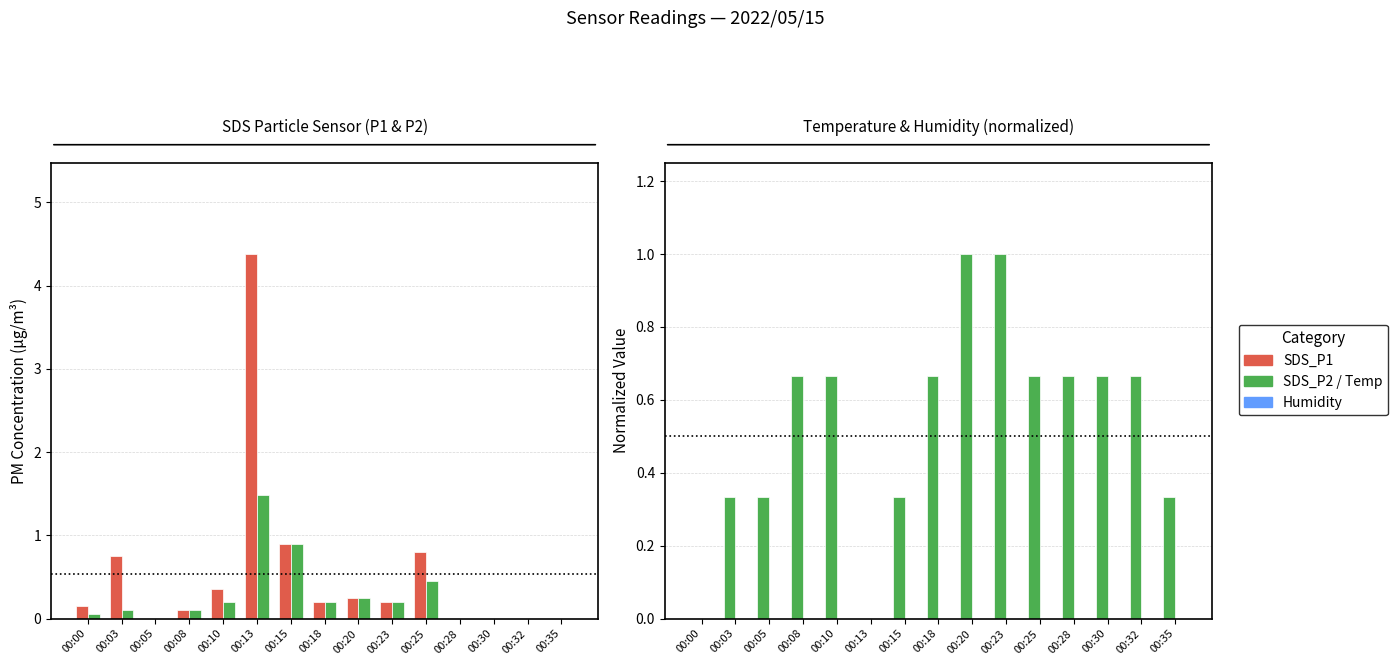

The value of Humidity at 00:35 is 0.0. True or false?

True